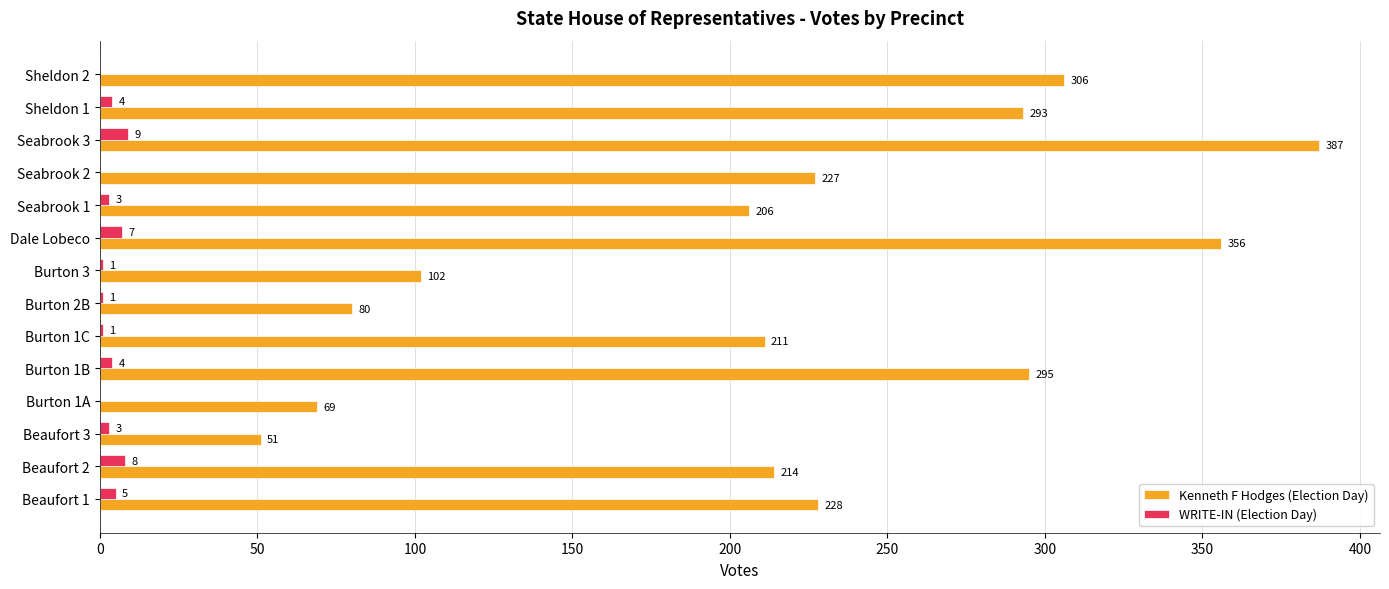

Which category has the highest value in the Kenneth F Hodges (Election Day) series?

Seabrook 3